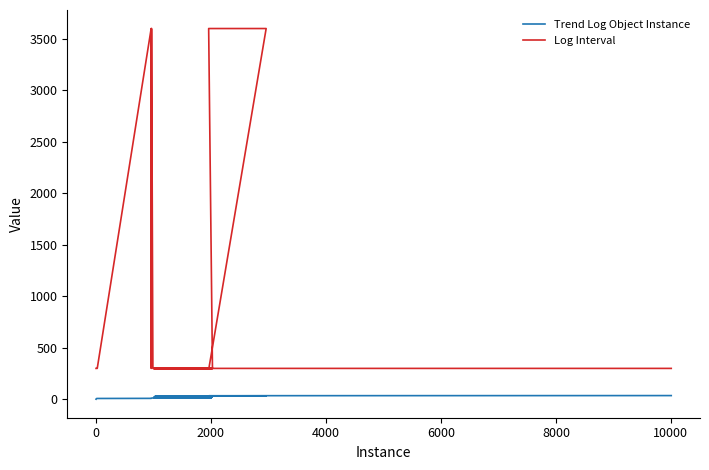

What is the average value of the Trend Log Object Instance series?

18